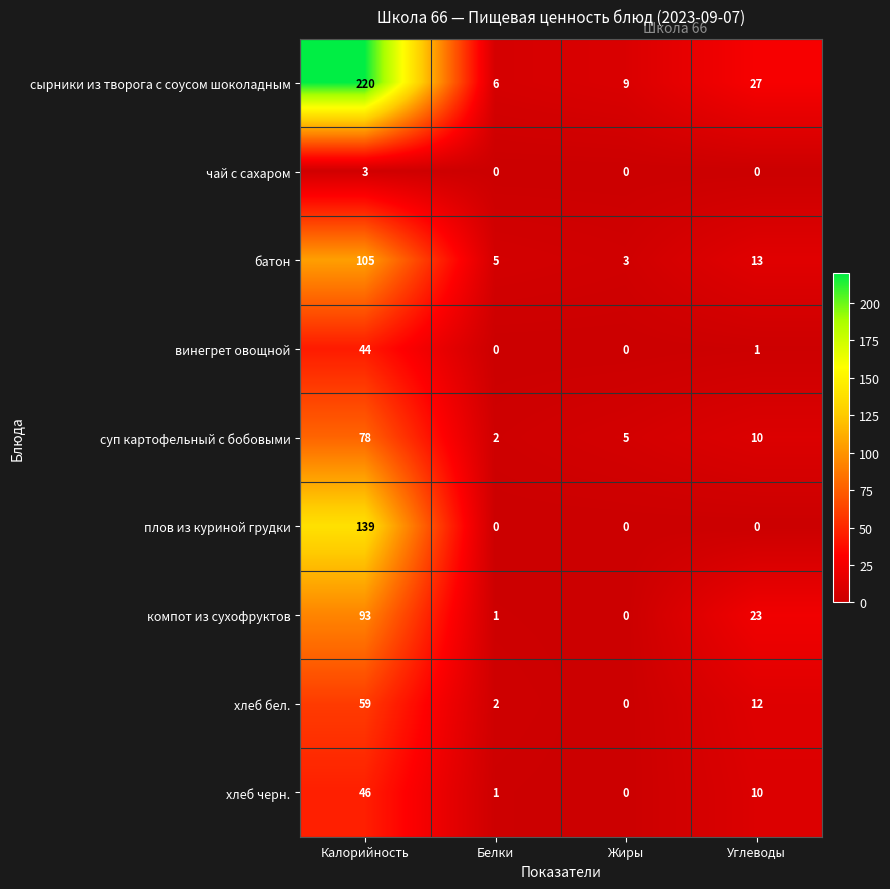

What is the difference between the maximum and second lowest values in the хлеб бел. series?

57